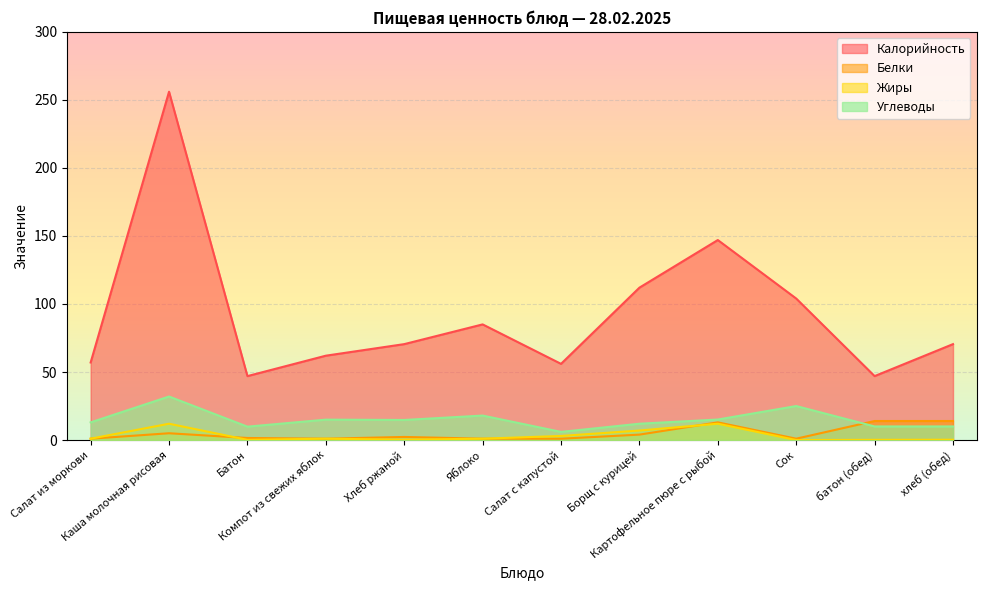

True or false: Жиры and Углеводы cross at least once.

False